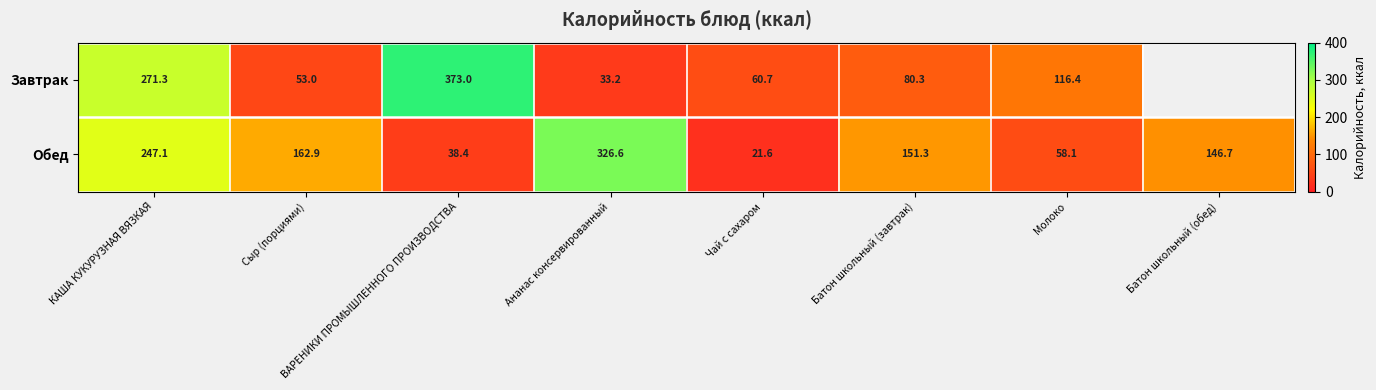

At which label is Обед closest to 174?

Сыр (порциями)